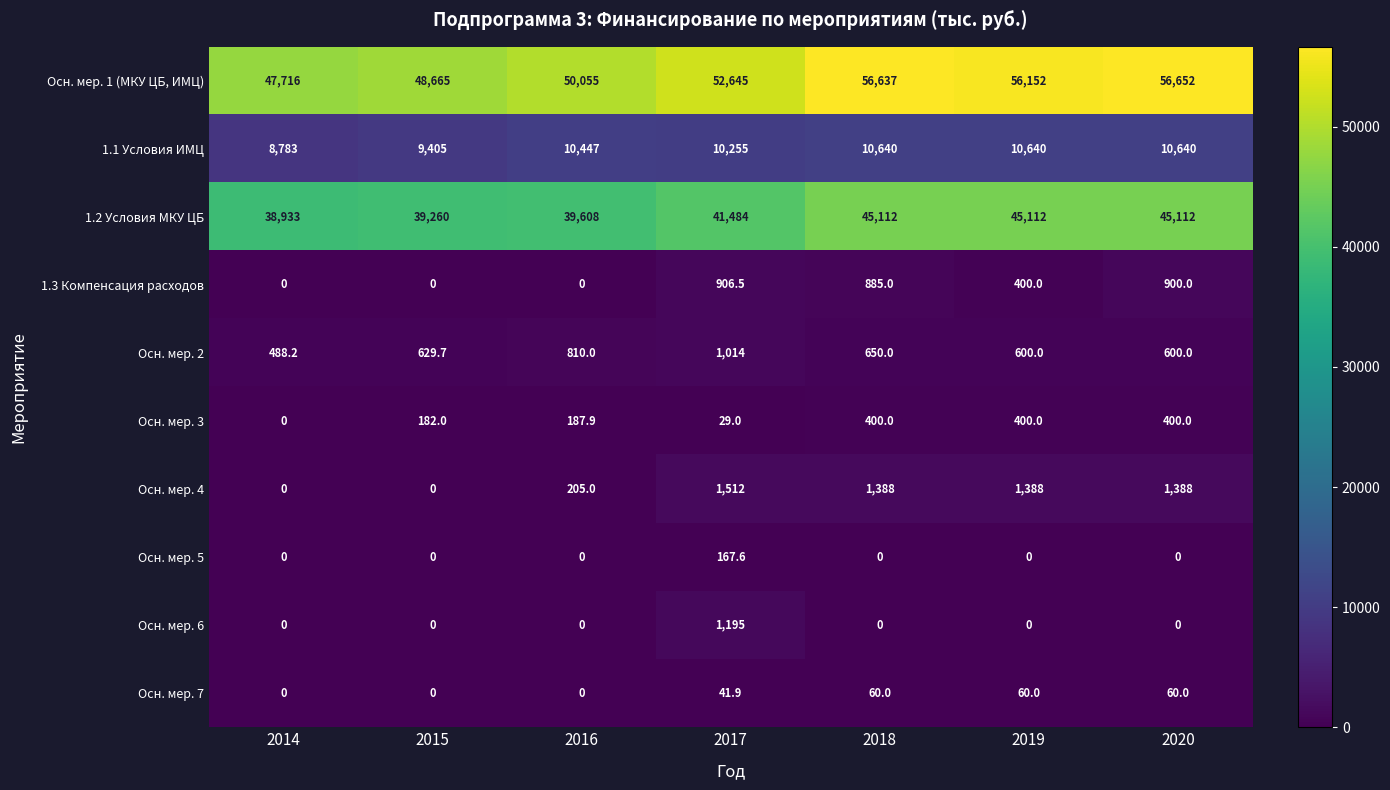

What is the difference between the highest and lowest values at 2016?

50055.0